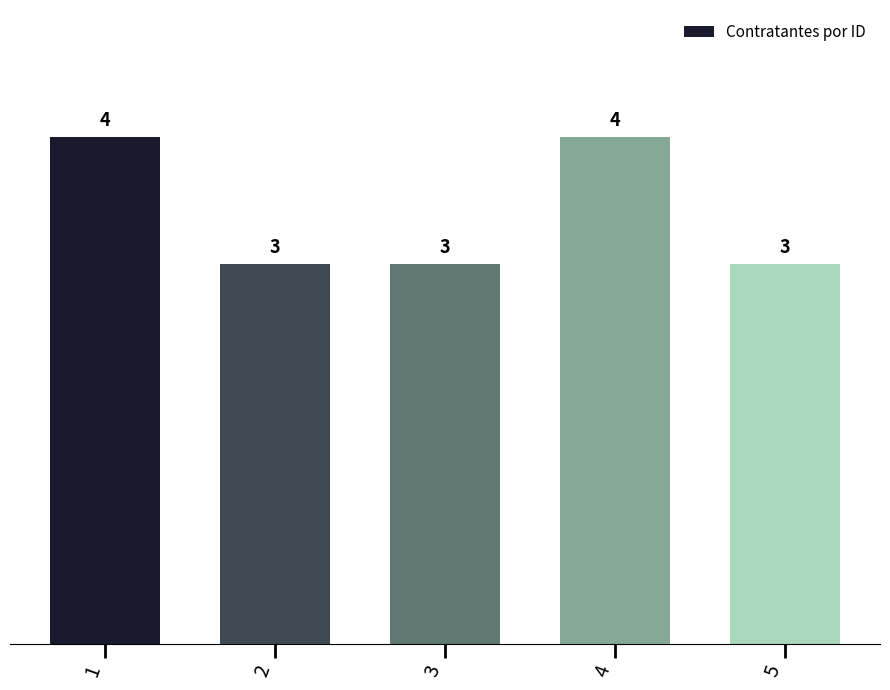

What is the average value?

3